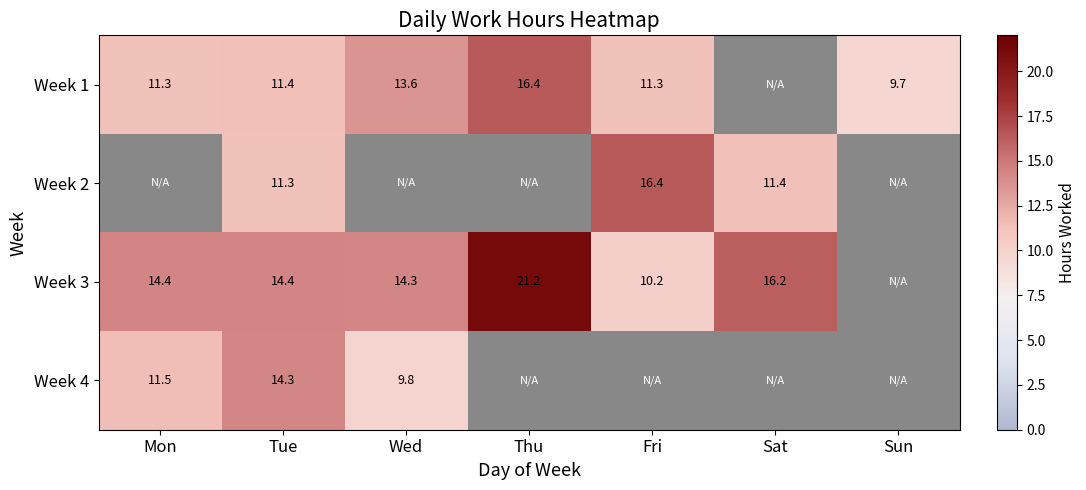

Which has a higher value, Sun or Thu?

Thu